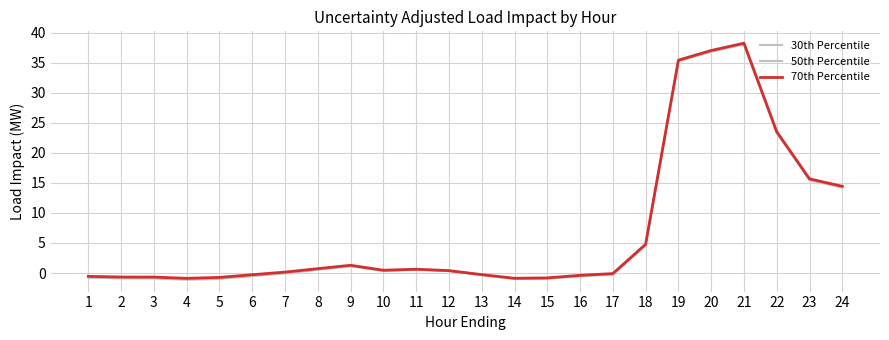

What is the difference between the second highest and second lowest values in the 70th Percentile series?

37.9